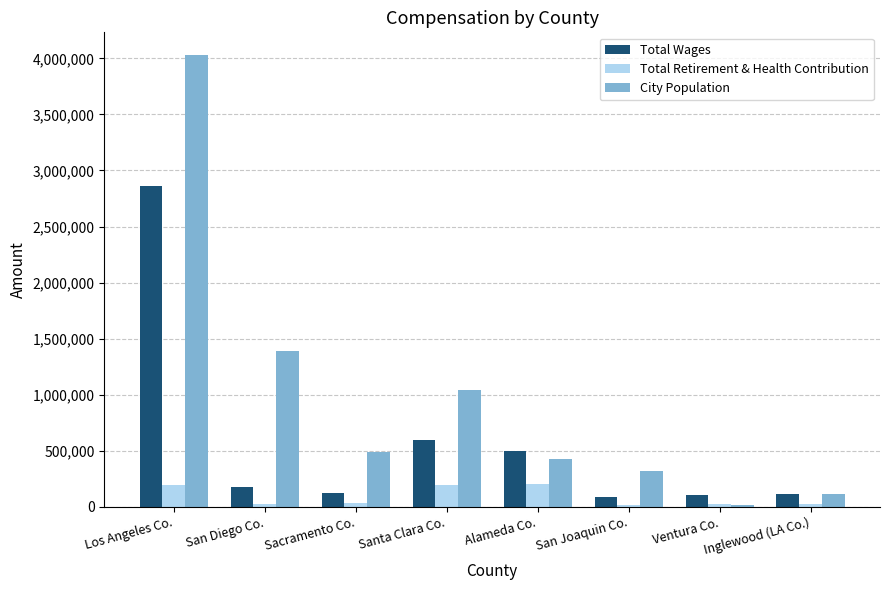

Is it true that Total Wages equals 597960 at Santa Clara Co.?

True